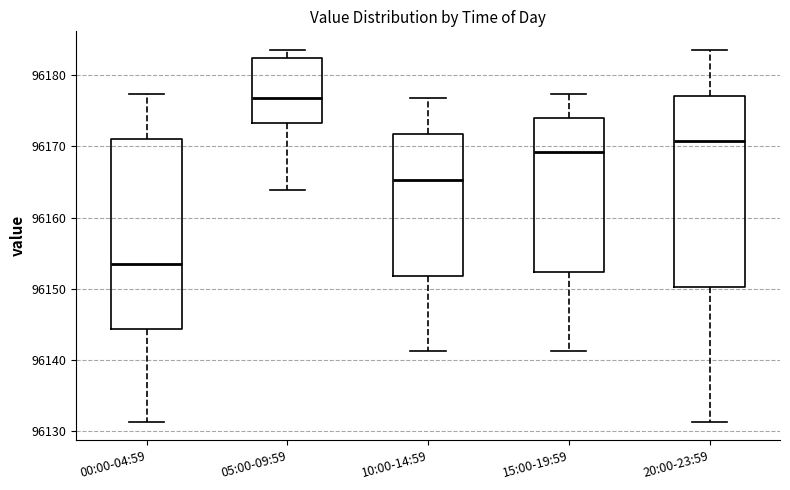

Reading left to right, transcribe this box plot: for each box, give where its median line is, the range the box spans, and where its two whiskers end, as read against the y-axis. The values are not printed on the chart, so give them approximately, as read against the axis.

00:00-04:59: median 96153, box 96144 to 96171, whiskers 96131 to 96177
05:00-09:59: median 96177, box 96173 to 96182, whiskers 96164 to 96184
10:00-14:59: median 96165, box 96152 to 96172, whiskers 96141 to 96177
15:00-19:59: median 96169, box 96152 to 96174, whiskers 96141 to 96177
20:00-23:59: median 96171, box 96150 to 96177, whiskers 96131 to 96184